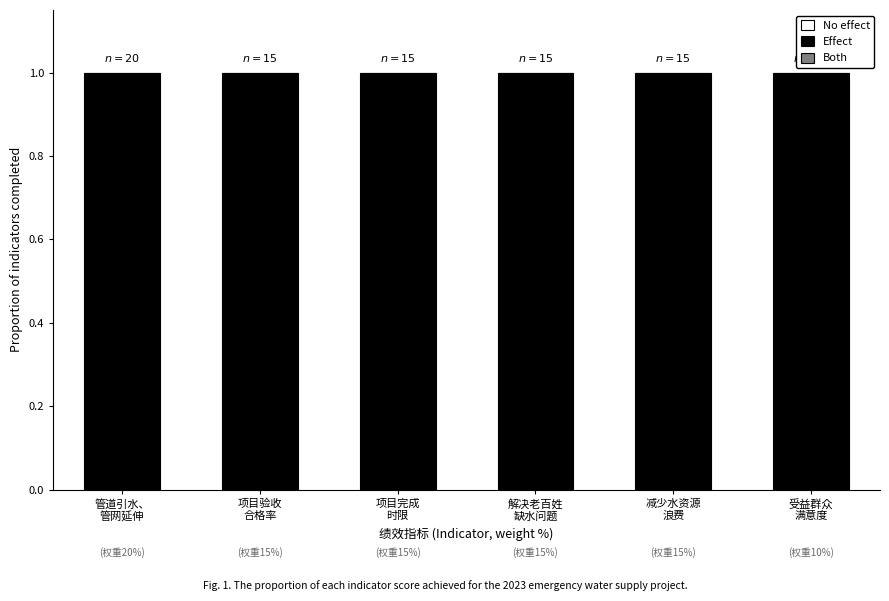

At how many categories does at least one series exceed 0?

6